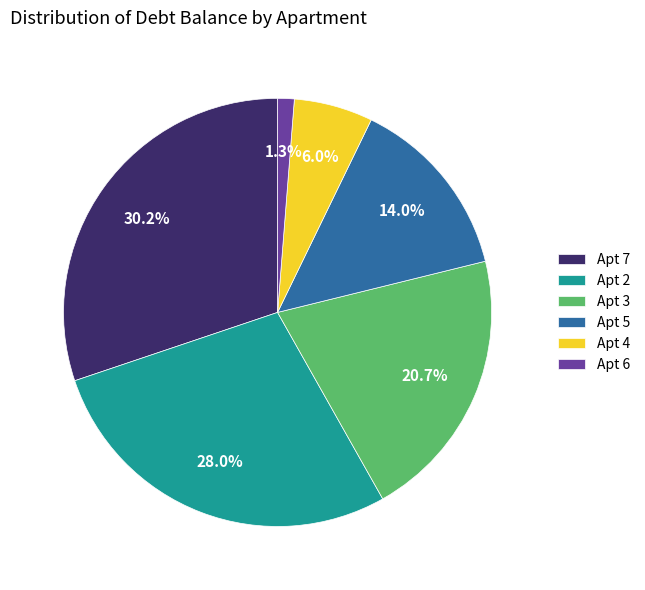

Which category has the biggest portion of the pie?

Apt 7